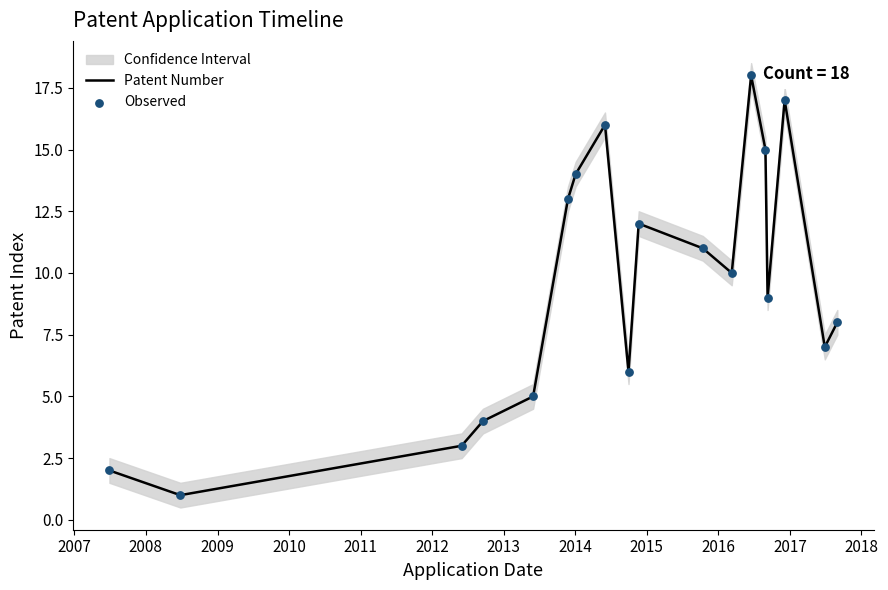

Which series has the largest Y range (max minus min)?

Patent Number